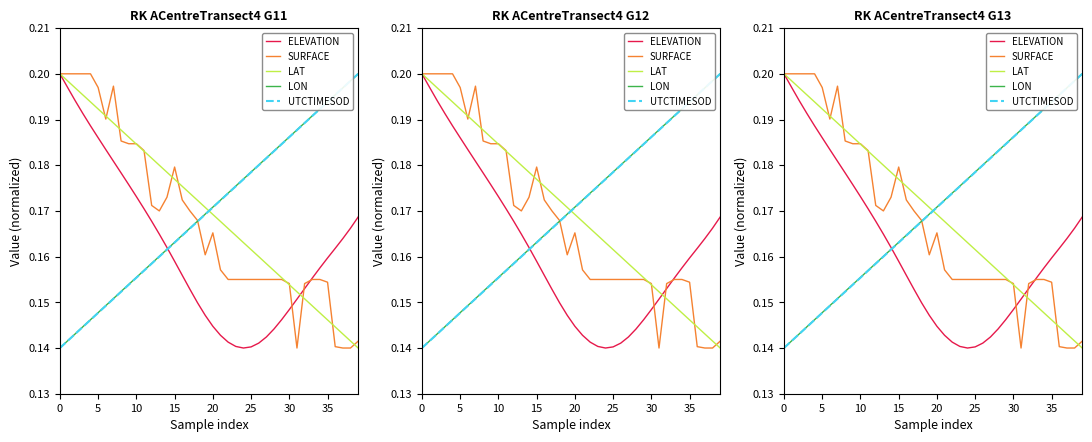

Reading left to right, what are all the values shown in this chart?

ELEVATION: 0.2	0.2	0.2	0.2	0.2	0.2	0.2	0.2	0.2	0.2	0.2	0.2	0.2	0.2	0.2	0.2	0.2	0.2	0.1	0.1	0.1	0.1	0.1	0.1	0.1	0.1	0.1	0.1	0.1	0.1	0.1	0.2	0.2	0.2	0.2	0.2	0.2	0.2	0.2	0.2
SURFACE: 0.2	0.2	0.2	0.2	0.2	0.2	0.2	0.2	0.2	0.2	0.2	0.2	0.2	0.2	0.2	0.2	0.2	0.2	0.2	0.2	0.2	0.2	0.2	0.2	0.2	0.2	0.2	0.2	0.2	0.2	0.2	0.1	0.2	0.2	0.2	0.2	0.1	0.1	0.1	0.1
LAT: 0.2	0.2	0.2	0.2	0.2	0.2	0.2	0.2	0.2	0.2	0.2	0.2	0.2	0.2	0.2	0.2	0.2	0.2	0.2	0.2	0.2	0.2	0.2	0.2	0.2	0.2	0.2	0.2	0.2	0.2	0.2	0.2	0.2	0.1	0.1	0.1	0.1	0.1	0.1	0.1
LON: 0.1	0.1	0.1	0.1	0.1	0.1	0.1	0.2	0.2	0.2	0.2	0.2	0.2	0.2	0.2	0.2	0.2	0.2	0.2	0.2	0.2	0.2	0.2	0.2	0.2	0.2	0.2	0.2	0.2	0.2	0.2	0.2	0.2	0.2	0.2	0.2	0.2	0.2	0.2	0.2
UTCTIMESOD: 0.1	0.1	0.1	0.1	0.1	0.1	0.1	0.2	0.2	0.2	0.2	0.2	0.2	0.2	0.2	0.2	0.2	0.2	0.2	0.2	0.2	0.2	0.2	0.2	0.2	0.2	0.2	0.2	0.2	0.2	0.2	0.2	0.2	0.2	0.2	0.2	0.2	0.2	0.2	0.2